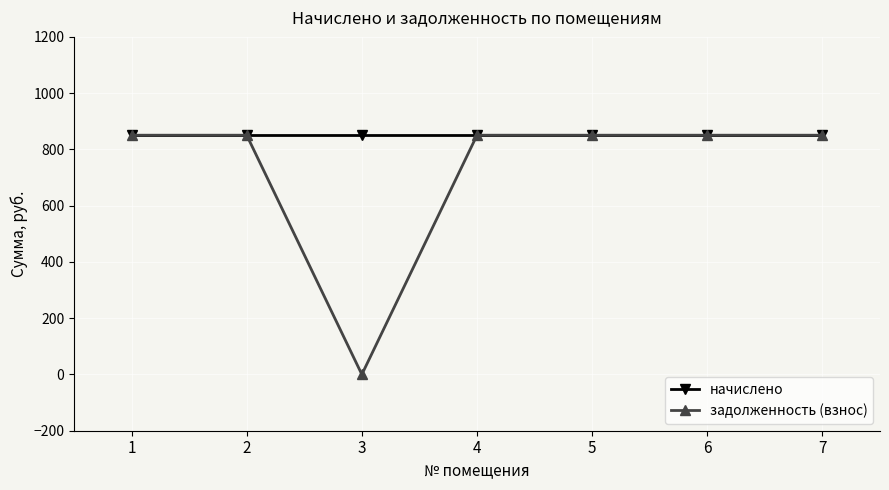

What is the value of the начислено point at the 3rd from the left?

850.5